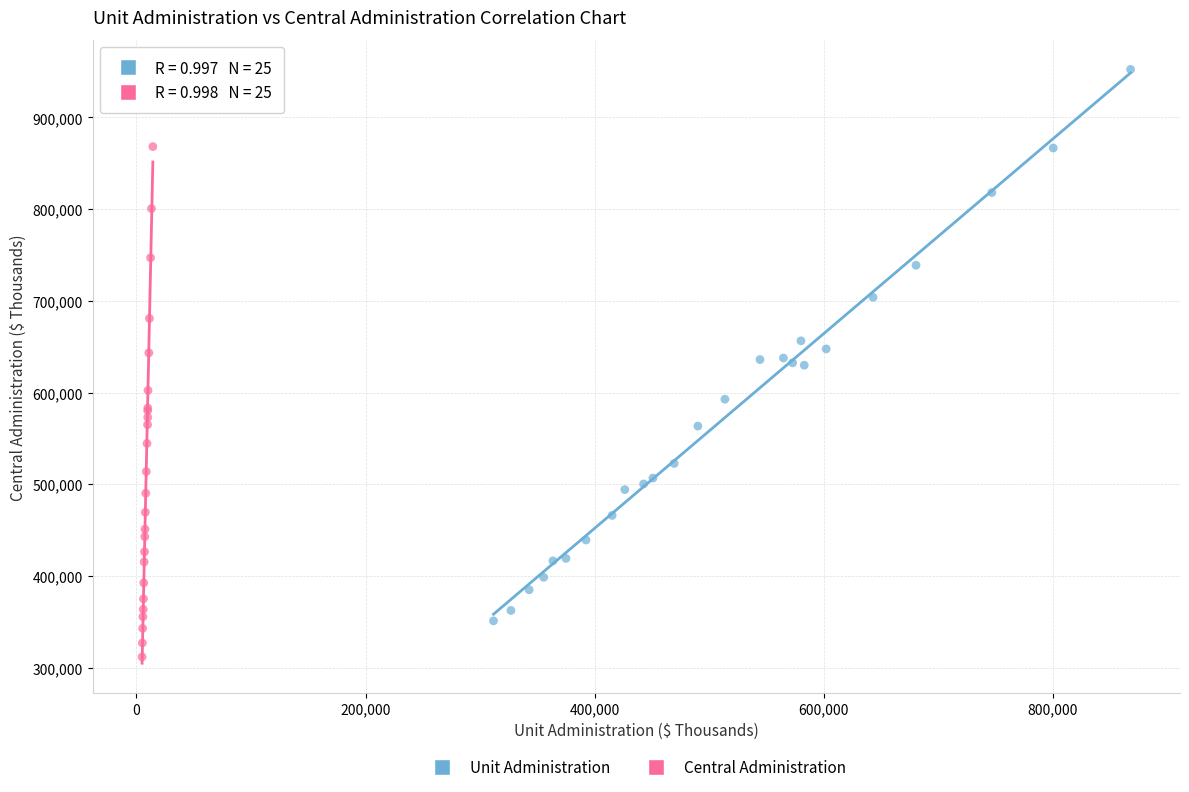

What are all the series names shown in the legend?

Unit Administration, Central Administration